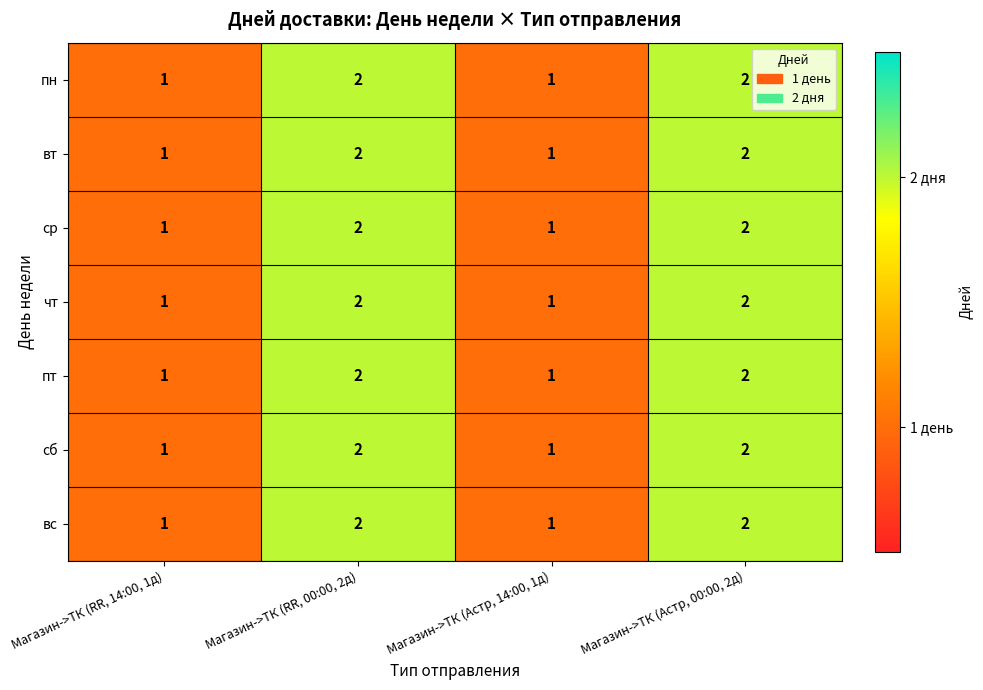

Reading left to right, list all the values displayed in this chart.

пн: Магазин->ТК (RR, 14:00, 1д)=1	Магазин->ТК (RR, 00:00, 2д)=2	Магазин->ТК (Астр, 14:00, 1д)=1	Магазин->ТК (Астр, 00:00, 2д)=2
вт: Магазин->ТК (RR, 14:00, 1д)=1	Магазин->ТК (RR, 00:00, 2д)=2	Магазин->ТК (Астр, 14:00, 1д)=1	Магазин->ТК (Астр, 00:00, 2д)=2
ср: Магазин->ТК (RR, 14:00, 1д)=1	Магазин->ТК (RR, 00:00, 2д)=2	Магазин->ТК (Астр, 14:00, 1д)=1	Магазин->ТК (Астр, 00:00, 2д)=2
чт: Магазин->ТК (RR, 14:00, 1д)=1	Магазин->ТК (RR, 00:00, 2д)=2	Магазин->ТК (Астр, 14:00, 1д)=1	Магазин->ТК (Астр, 00:00, 2д)=2
пт: Магазин->ТК (RR, 14:00, 1д)=1	Магазин->ТК (RR, 00:00, 2д)=2	Магазин->ТК (Астр, 14:00, 1д)=1	Магазин->ТК (Астр, 00:00, 2д)=2
сб: Магазин->ТК (RR, 14:00, 1д)=1	Магазин->ТК (RR, 00:00, 2д)=2	Магазин->ТК (Астр, 14:00, 1д)=1	Магазин->ТК (Астр, 00:00, 2д)=2
вс: Магазин->ТК (RR, 14:00, 1д)=1	Магазин->ТК (RR, 00:00, 2д)=2	Магазин->ТК (Астр, 14:00, 1д)=1	Магазин->ТК (Астр, 00:00, 2д)=2